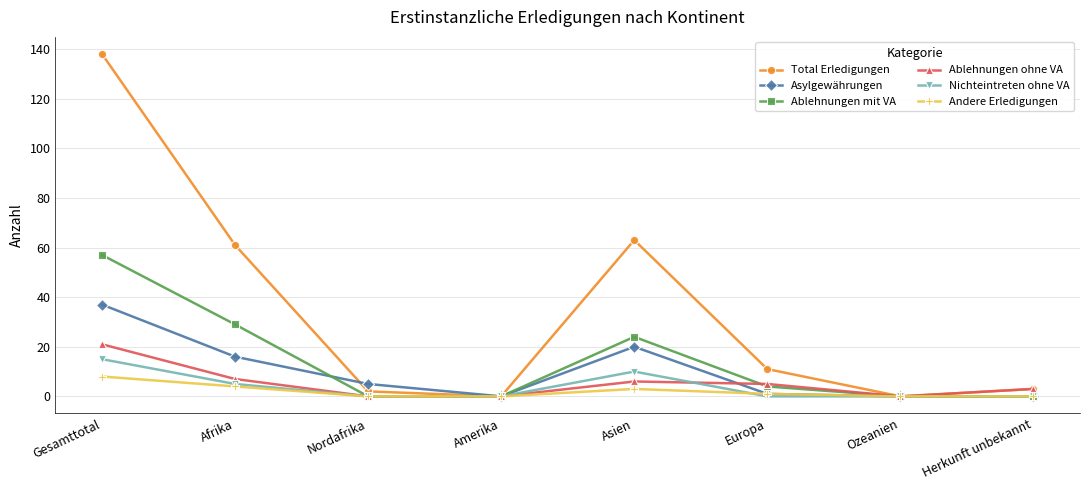

What is the maximum value for Total Erledigungen?

138